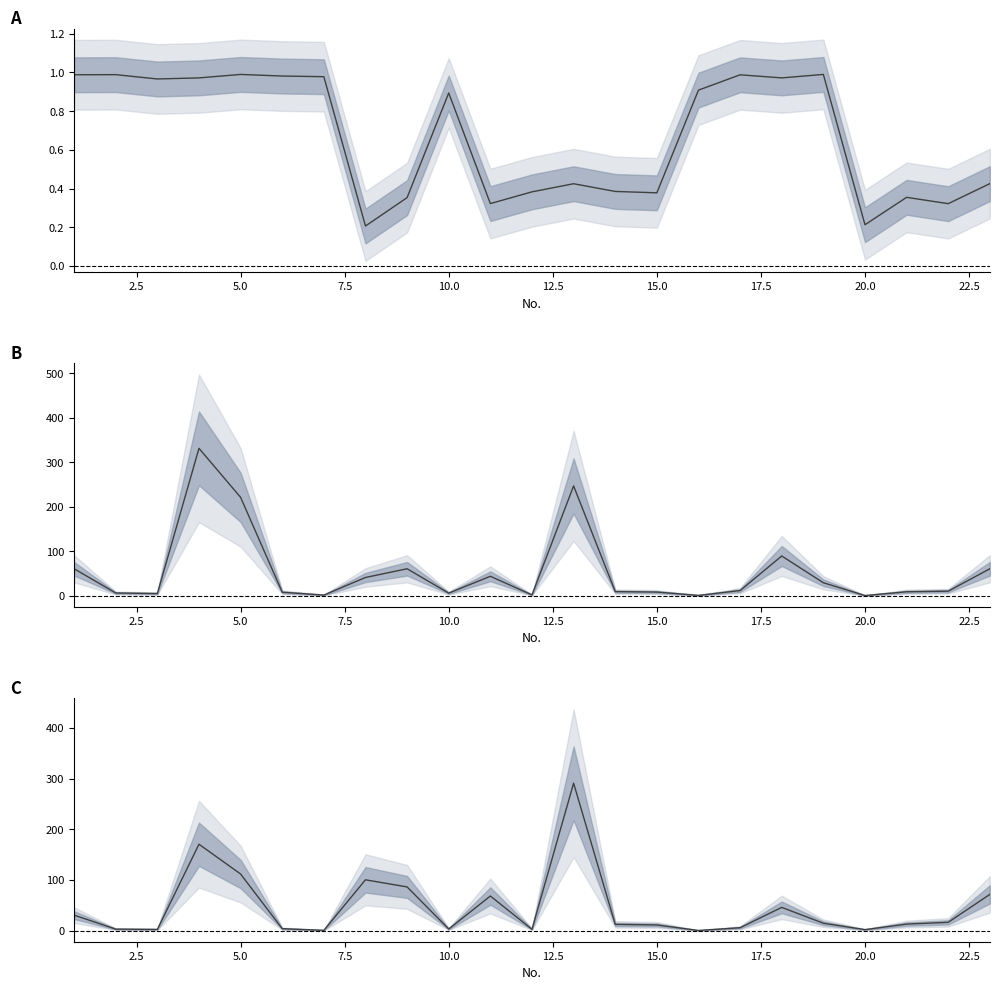

True or false: costh has more than 0 interior local peaks.

True